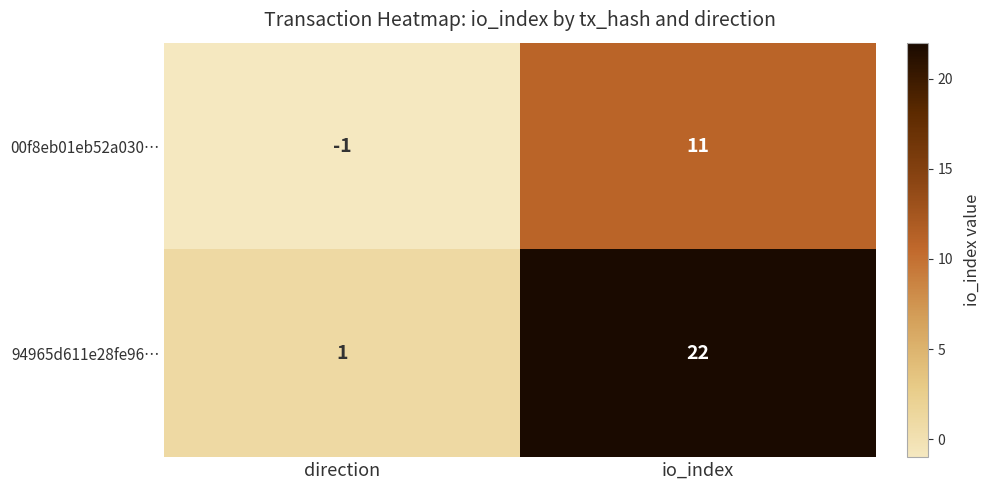

True or false: 94965d611e28fe96… has a value of 1 at direction.

True